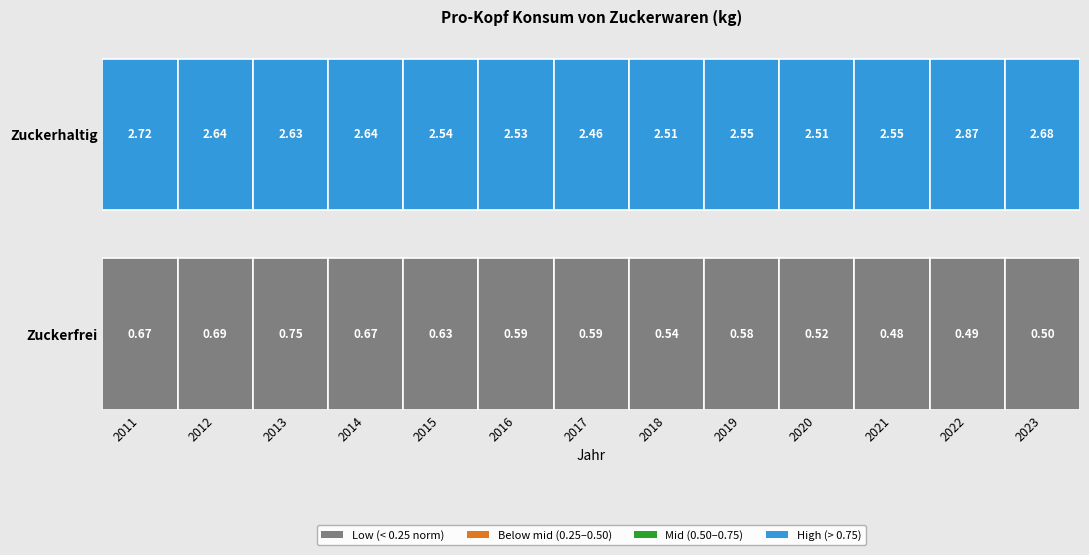

What is the average value of the Zuckerfrei series?

0.6